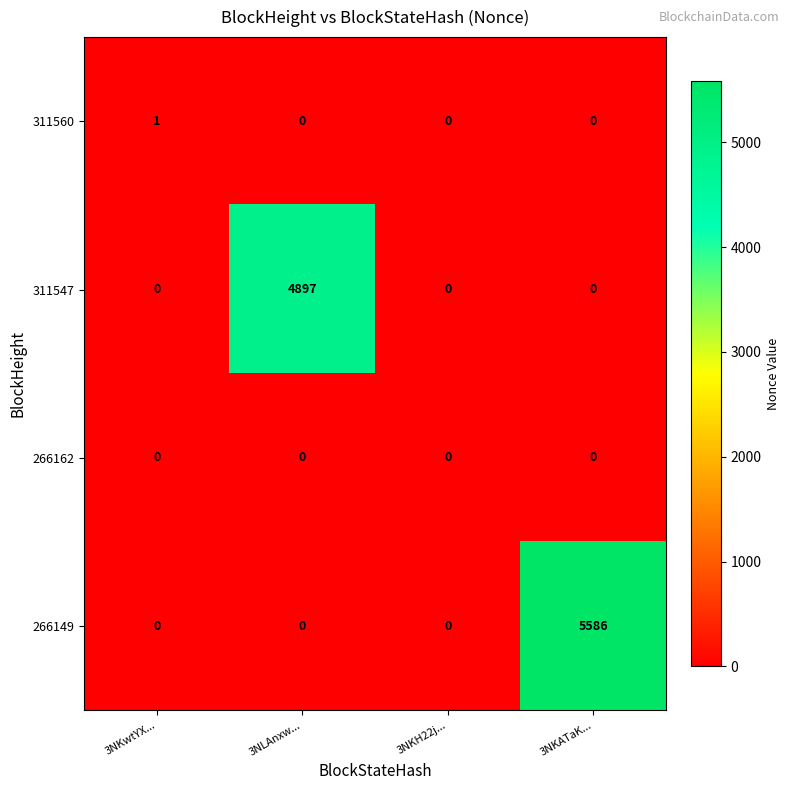

Reading left to right, list all the values displayed in this chart.

311560: 3NKwtYX...=1	3NLAnxw...=0	3NKH22j...=0	3NKATaK...=0
311547: 3NKwtYX...=0	3NLAnxw...=4897	3NKH22j...=0	3NKATaK...=0
266162: 3NKwtYX...=0	3NLAnxw...=0	3NKH22j...=0	3NKATaK...=0
266149: 3NKwtYX...=0	3NLAnxw...=0	3NKH22j...=0	3NKATaK...=5586